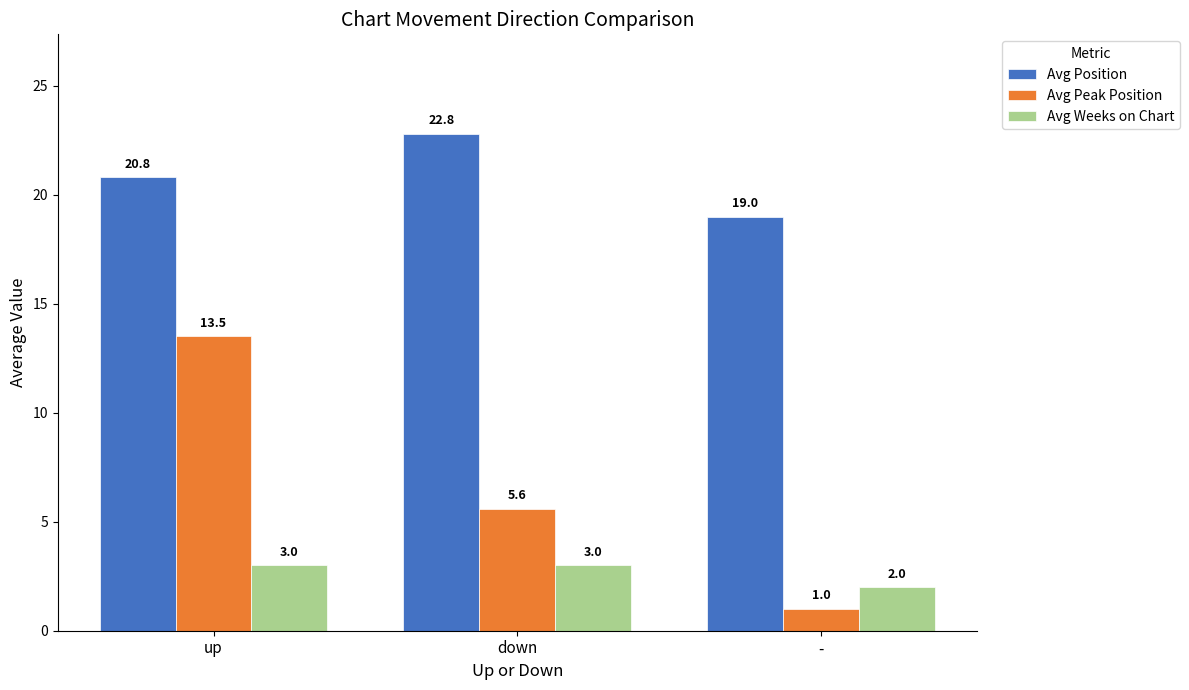

The value of Avg Weeks on Chart at down is 4.1. True or false?

False